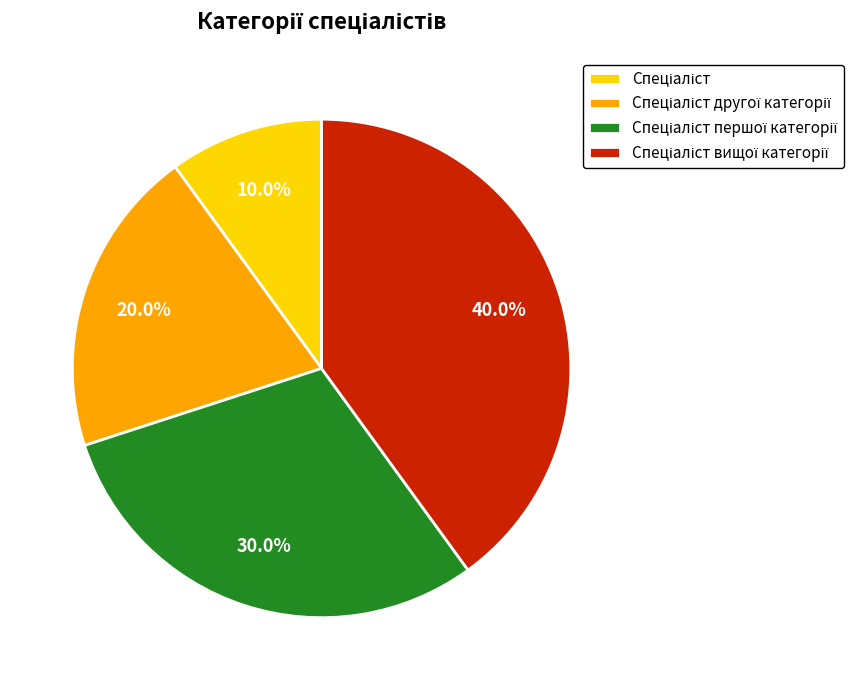

Is there any slice that represents more than half of the pie?

No